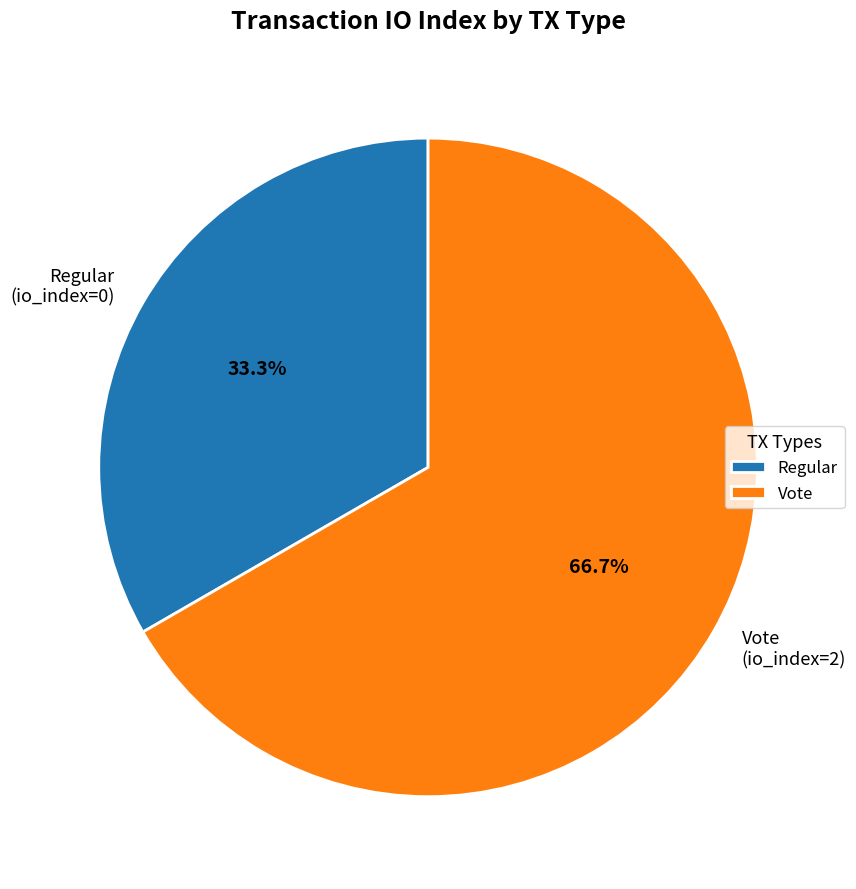

To the nearest percent, what is the difference between the Regular (io_index=0) and Vote (io_index=2) slice percentages?

33%